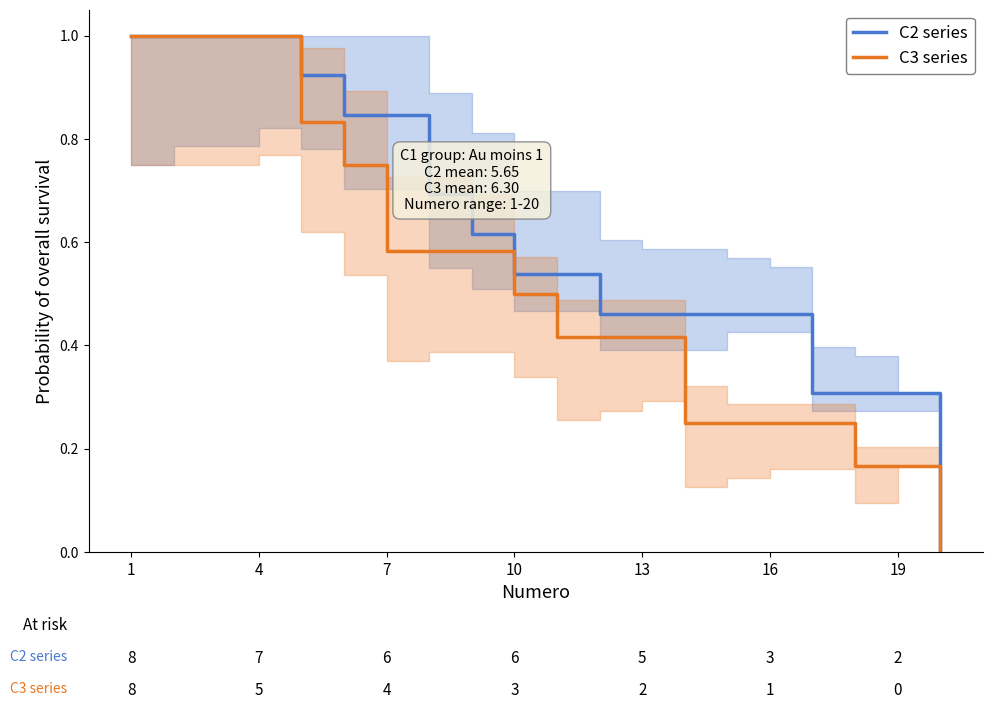

What is the maximum value for C2 series?

1.0